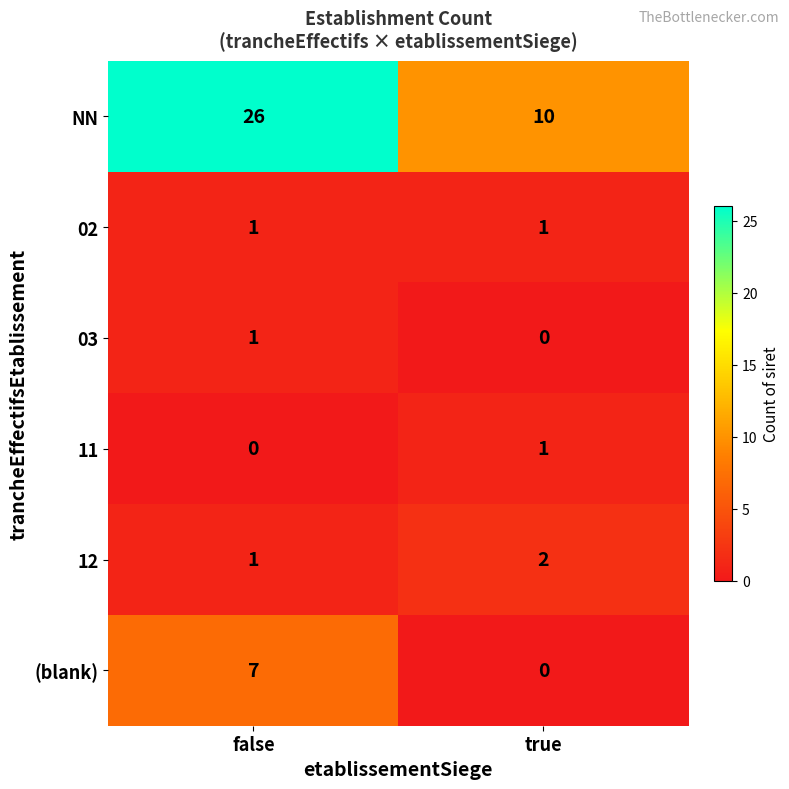

Count the number of categories in the chart.

2